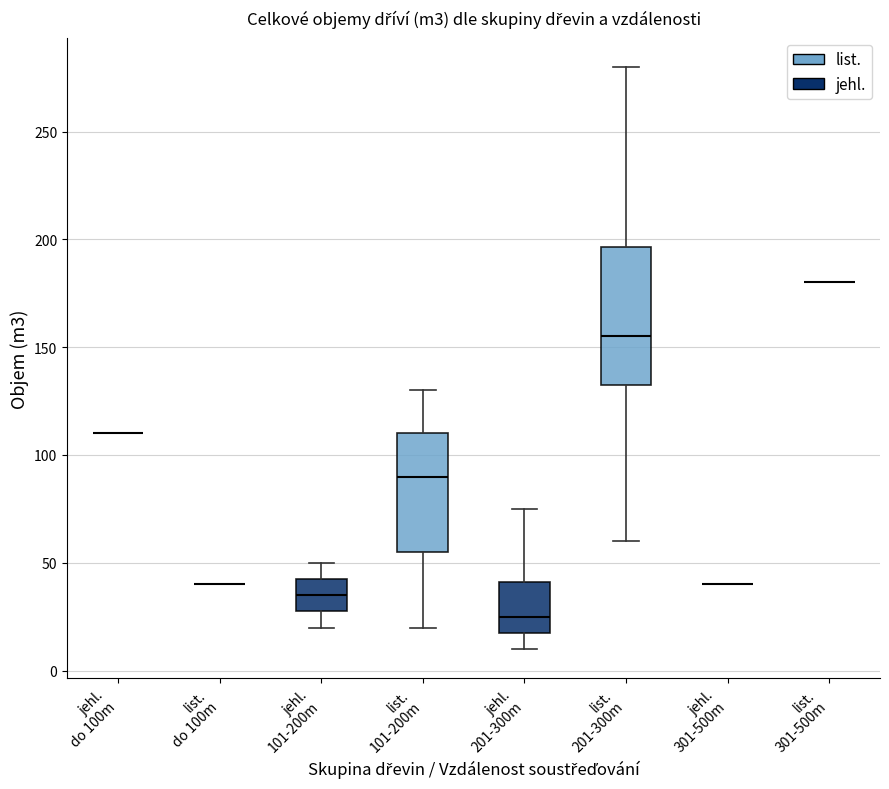

Reading left to right, read every box against the y-axis: the position of its median line, the range the box covers, and the ends of its whiskers. The values are not printed on the chart, so give them approximately, as read against the axis.

jehl. do 100m: box collapsed to a line at 110, whiskers 110 to 110
list. do 100m: box collapsed to a line at 40, whiskers 40 to 40
jehl. 101-200m: median 35, box 30 to 45, whiskers 20 to 50
list. 101-200m: median 90, box 55 to 110, whiskers 20 to 130
jehl. 201-300m: median 25, box 20 to 40, whiskers 10 to 75
list. 201-300m: median 155, box 135 to 195, whiskers 60 to 280
jehl. 301-500m: box collapsed to a line at 40, whiskers 40 to 40
list. 301-500m: box collapsed to a line at 180, whiskers 180 to 180